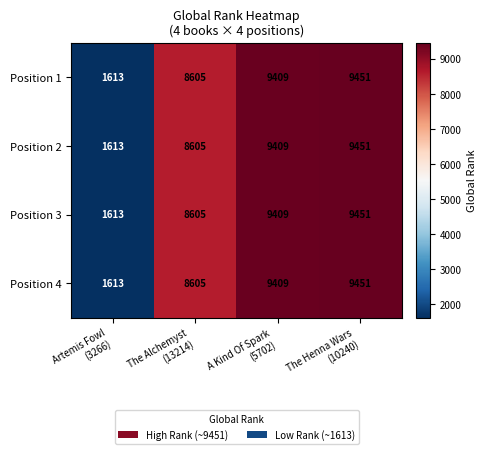

What is the difference between the maximum and minimum values in the Position 4 series?

7838